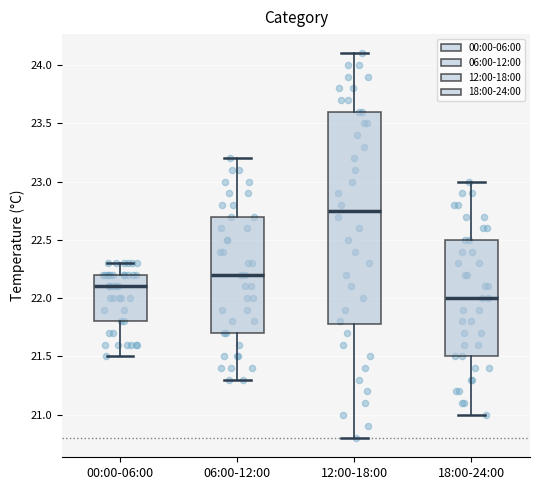

Where does the lower whisker of the box for 00:00-06:00 end on the y-axis? The values are not printed on the chart, so give them approximately, as read against the axis.

21.50